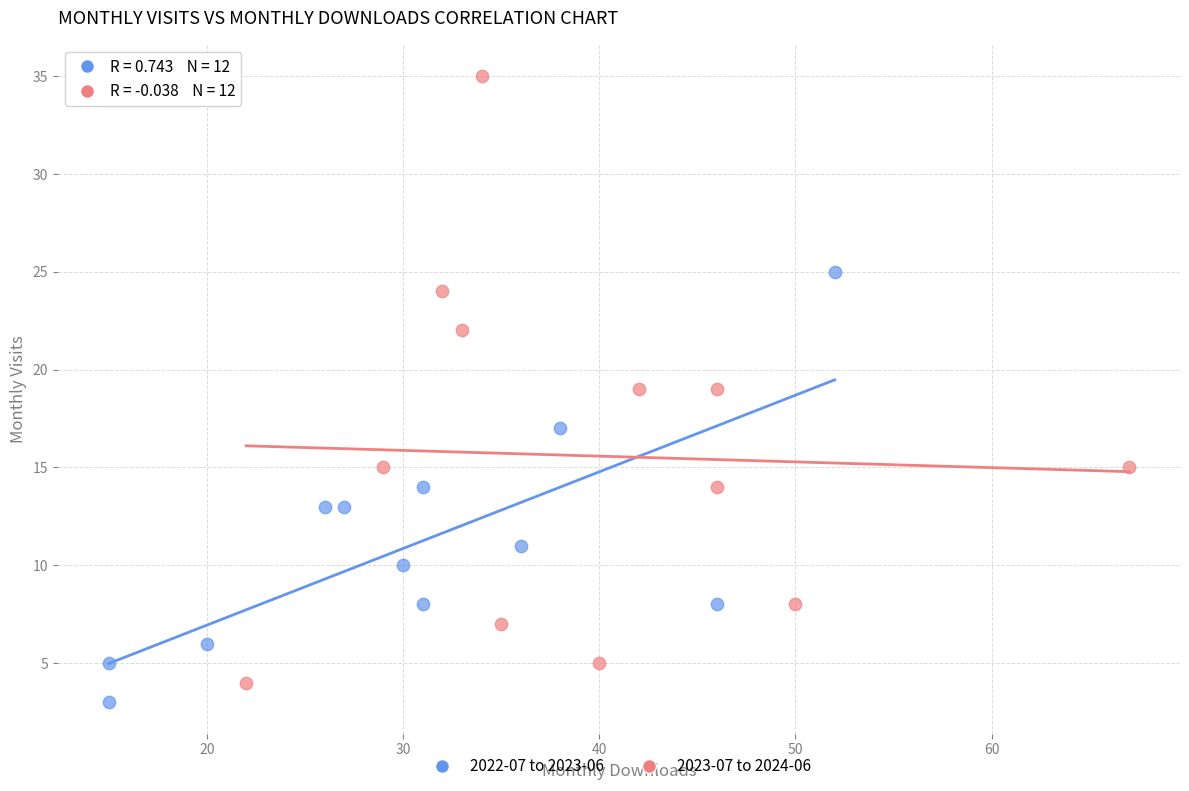

Which series has the largest Y range (max minus min)?

2023-07 to 2024-06